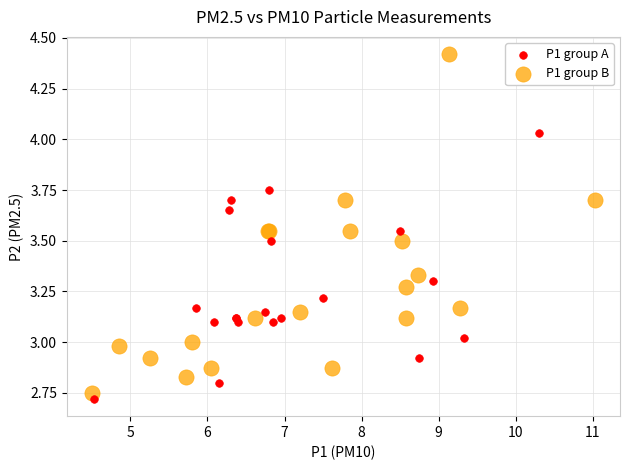

What are all the series names shown in the legend?

P1 group A, P1 group B